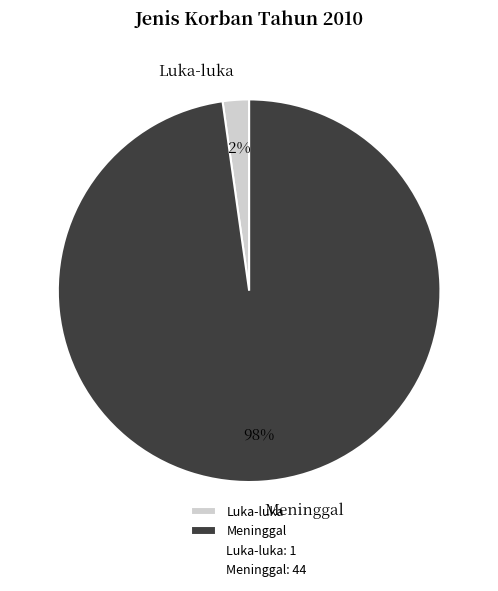

Does any single category account for the majority?

Yes